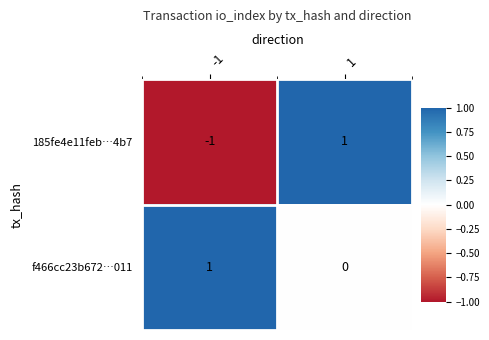

The value of f466cc23b672…011 at 1 is 0. True or false?

True